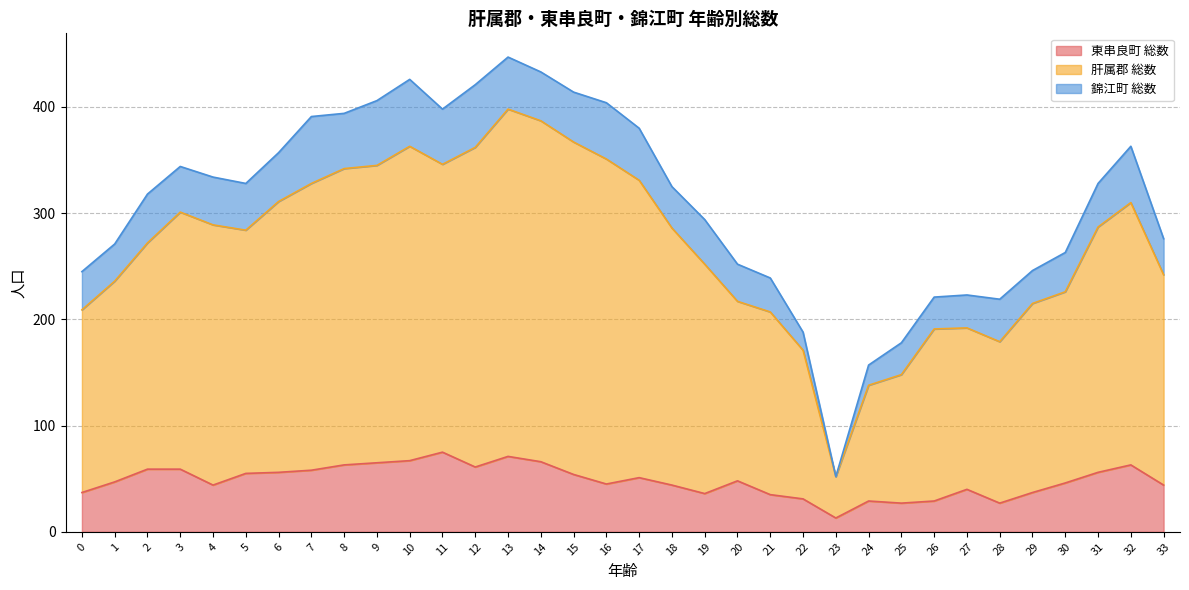

What is the difference between the maximum and minimum values in the 東串良町 総数 series?

62